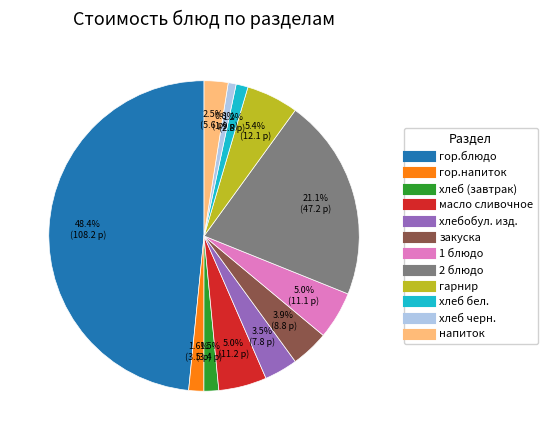

Does гарнир account for over 50% of the chart?

No